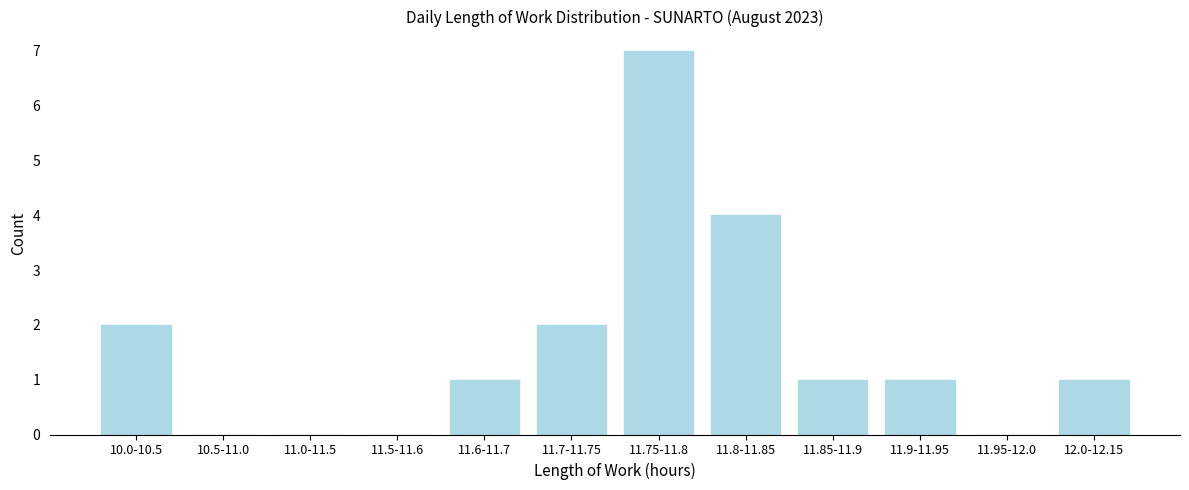

Reading right to left, what are all the values shown in this chart?

12.0-12.15=1	11.95-12.0=0	11.9-11.95=1	11.85-11.9=1	11.8-11.85=4	11.75-11.8=7	11.7-11.75=2	11.6-11.7=1	11.5-11.6=0	11.0-11.5=0	10.5-11.0=0	10.0-10.5=2